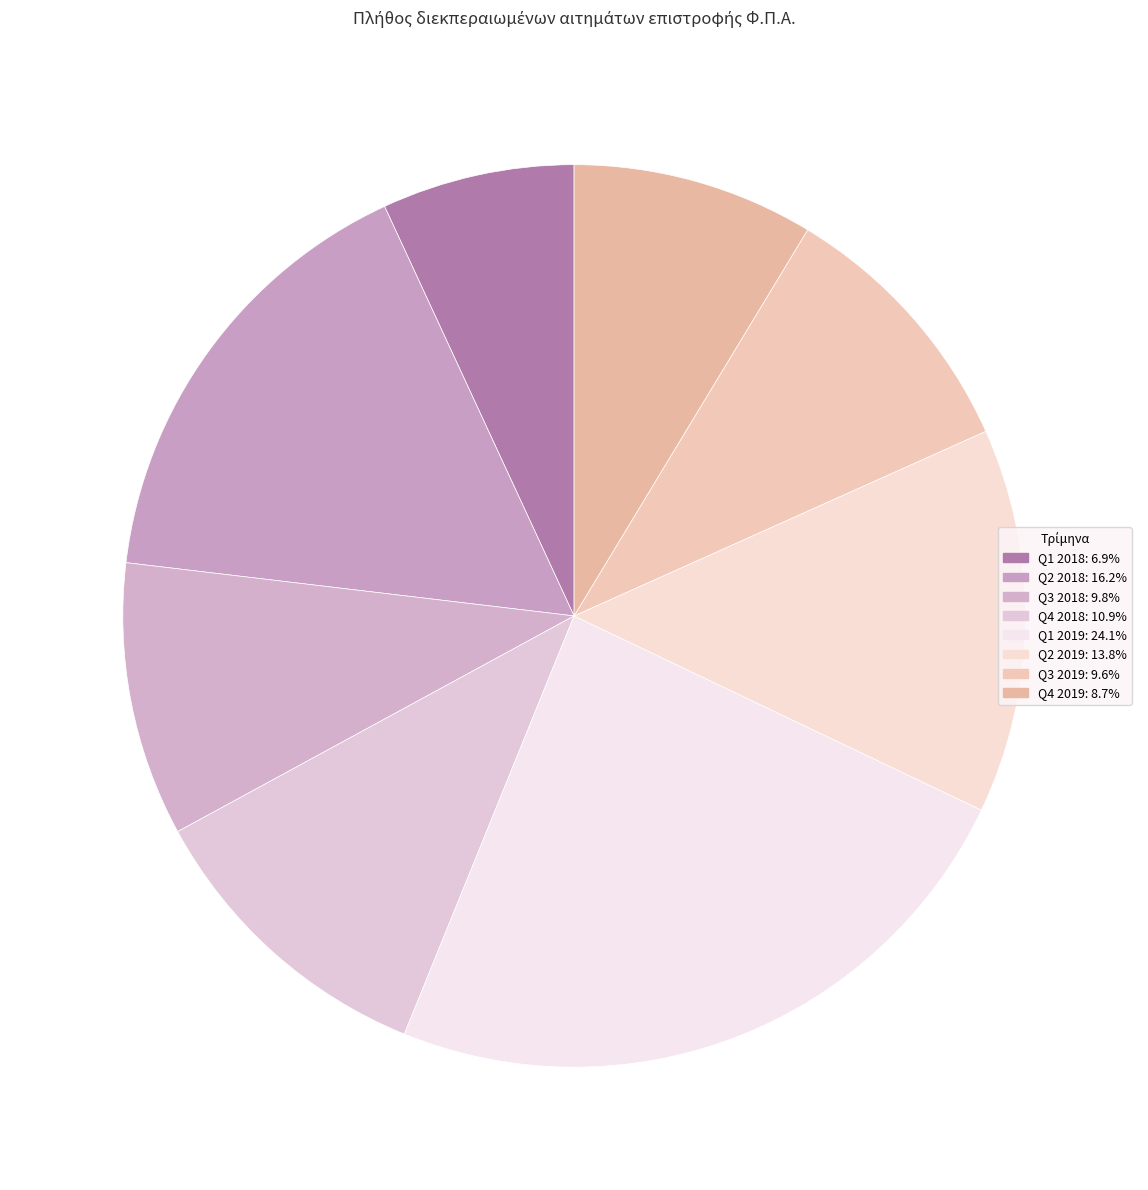

How many segments does this pie chart have?

8